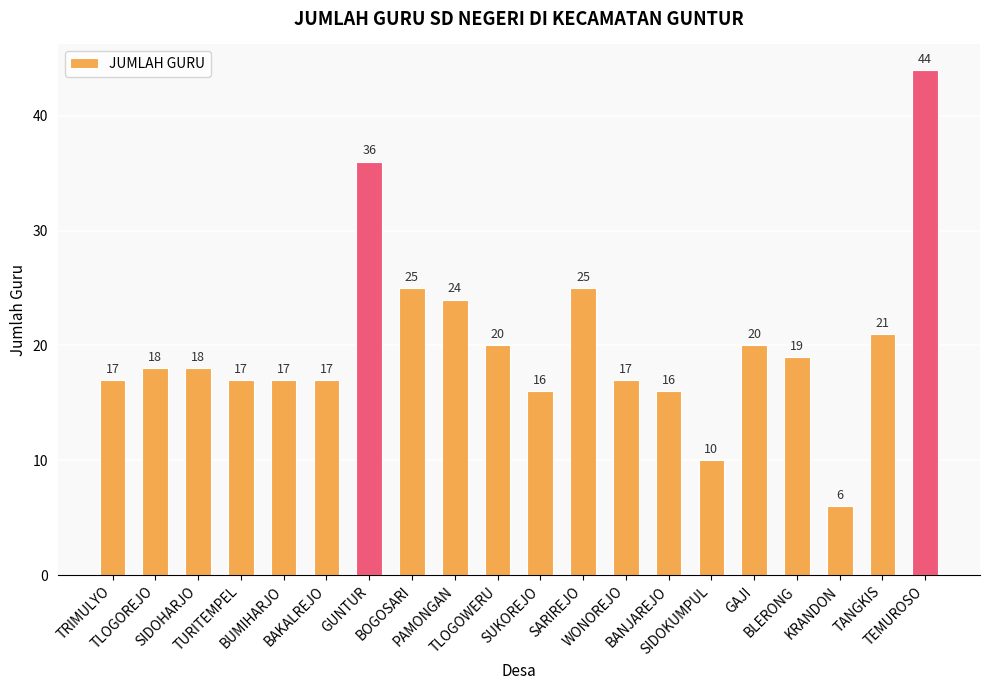

Does the chart contain stacked bars?

No